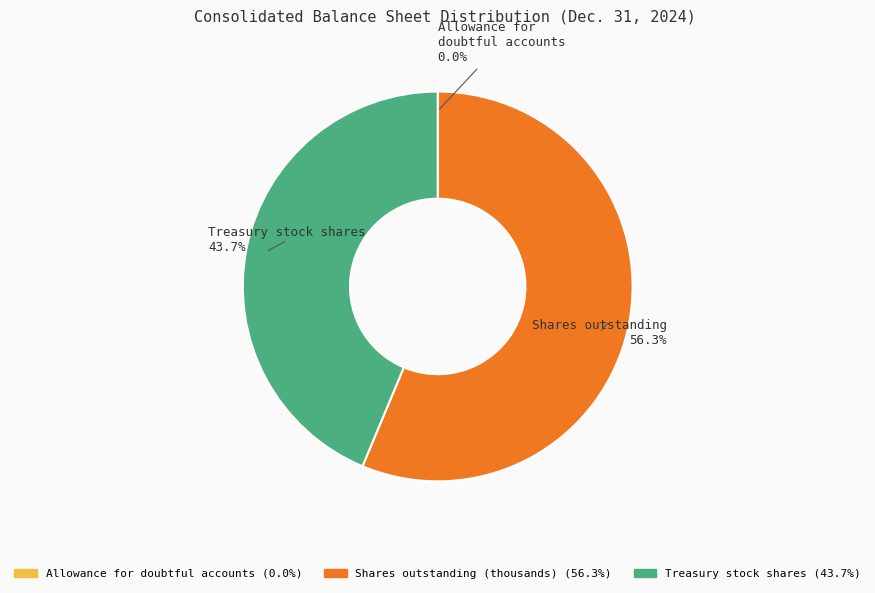

Is there a majority slice in this chart?

Yes